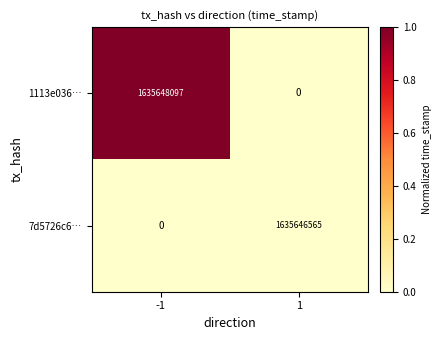

What is the difference between the maximum and minimum values in the 1113e036… series?

1635648097